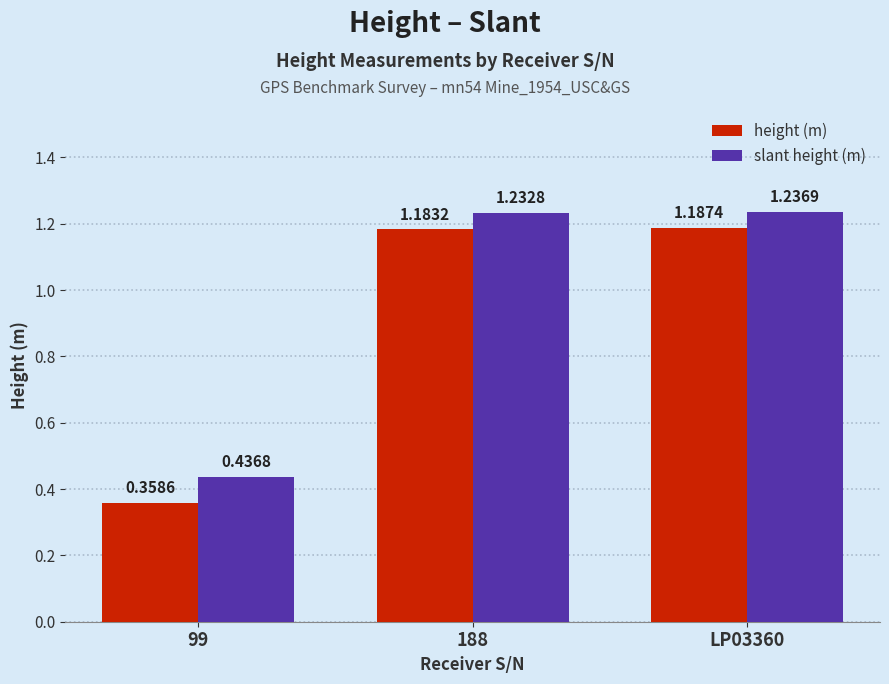

What is the total value across all series at LP03360?

2.4